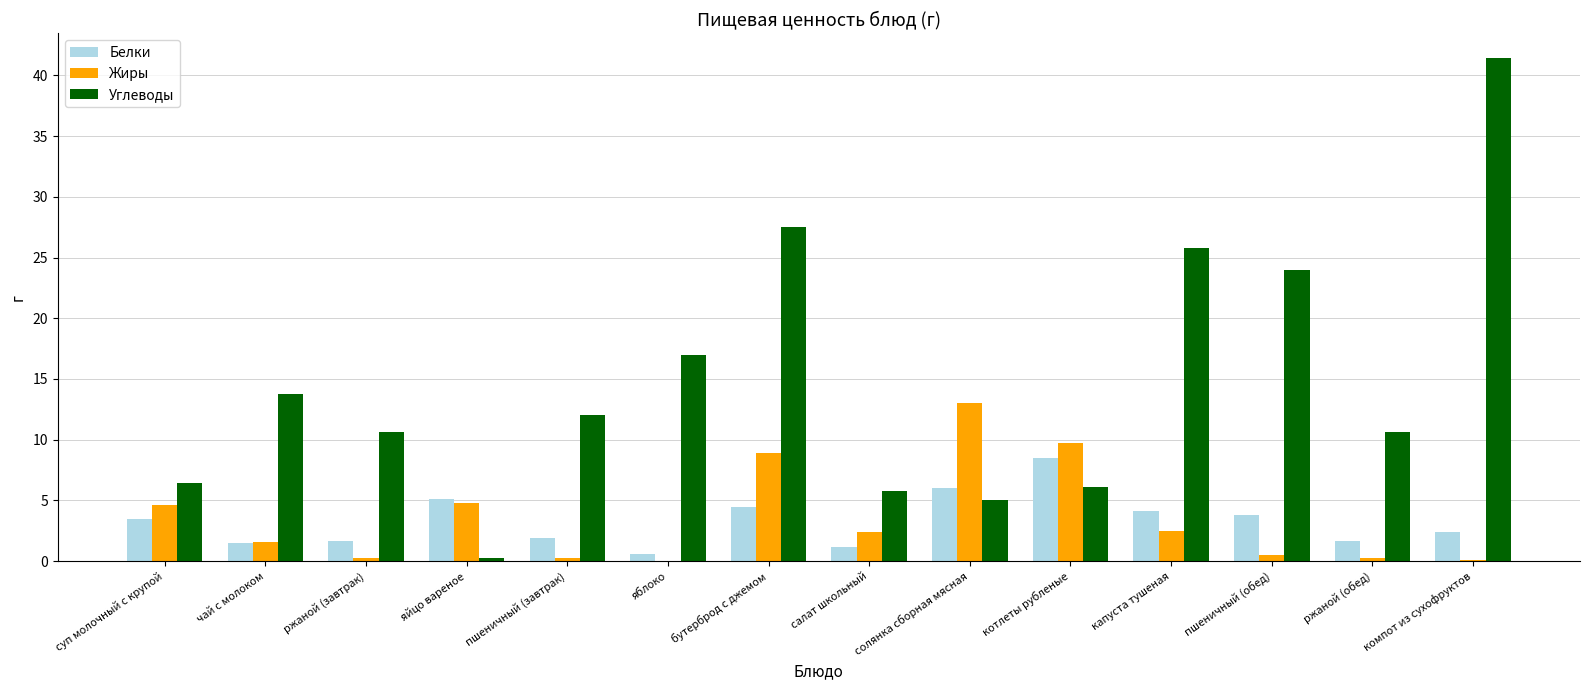

Is the value of Углеводы at бутерброд с джемом greater than the value of Белки at капуста тушеная?

Yes